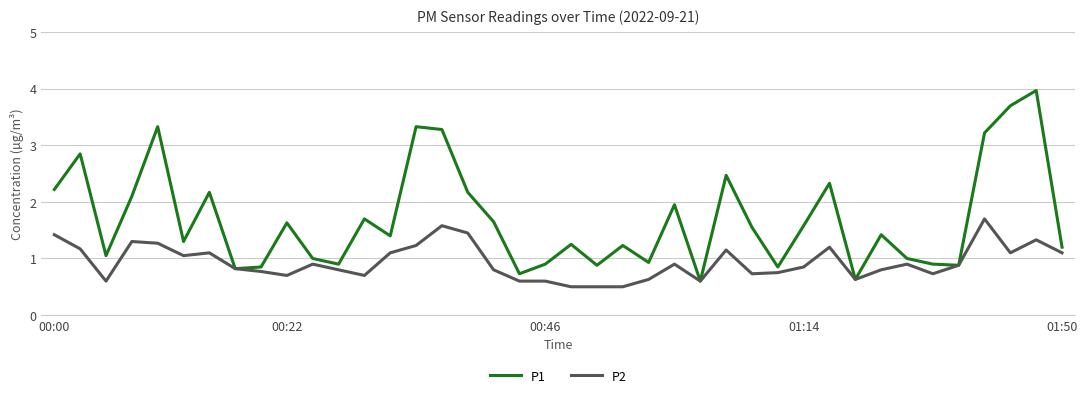

What is the maximum value for P2?

1.7